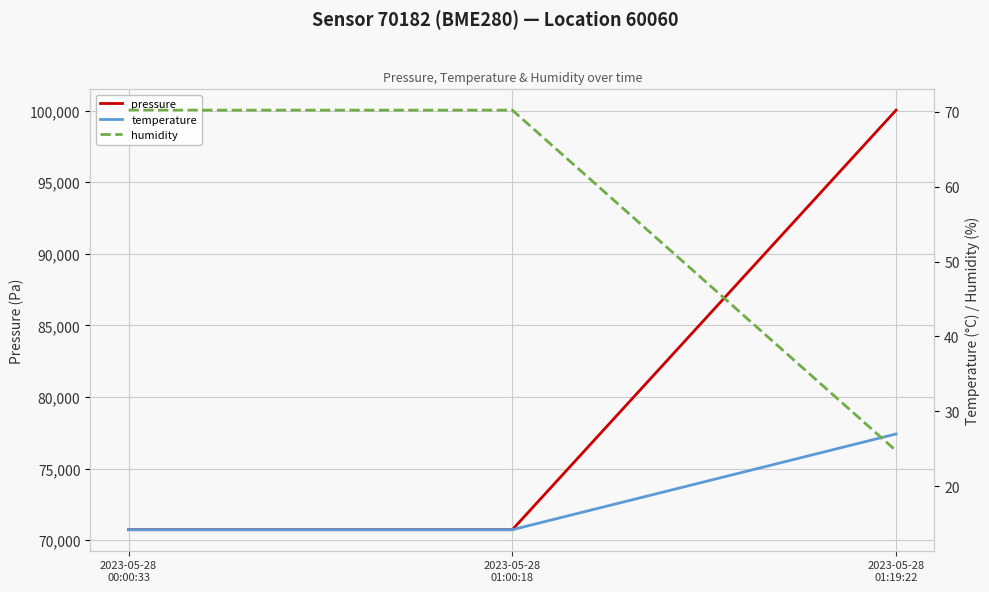

Is this an area chart (filled region under the line)?

No